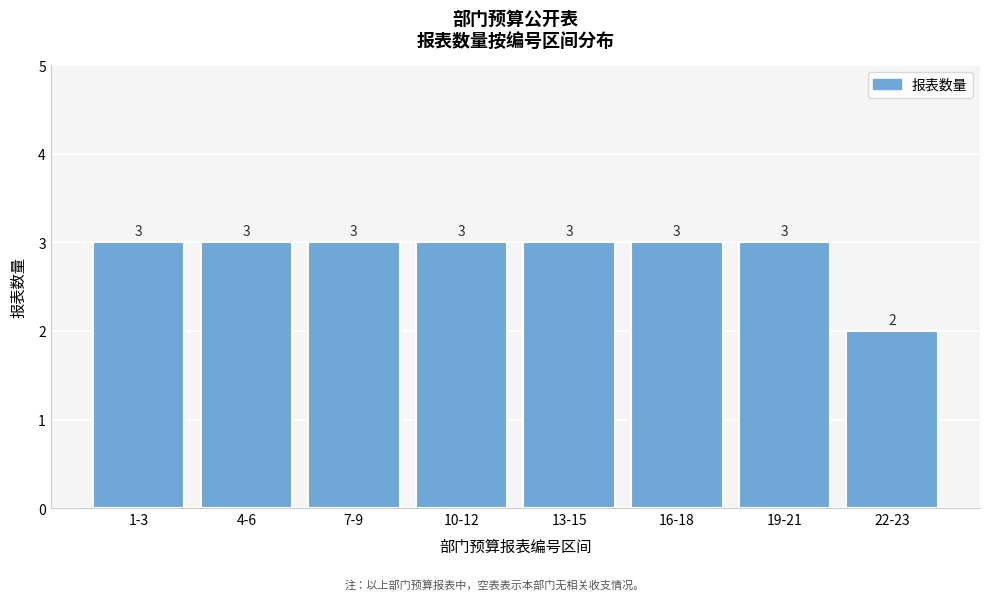

Reading right to left, list all the values displayed in this chart.

2	3	3	3	3	3	3	3